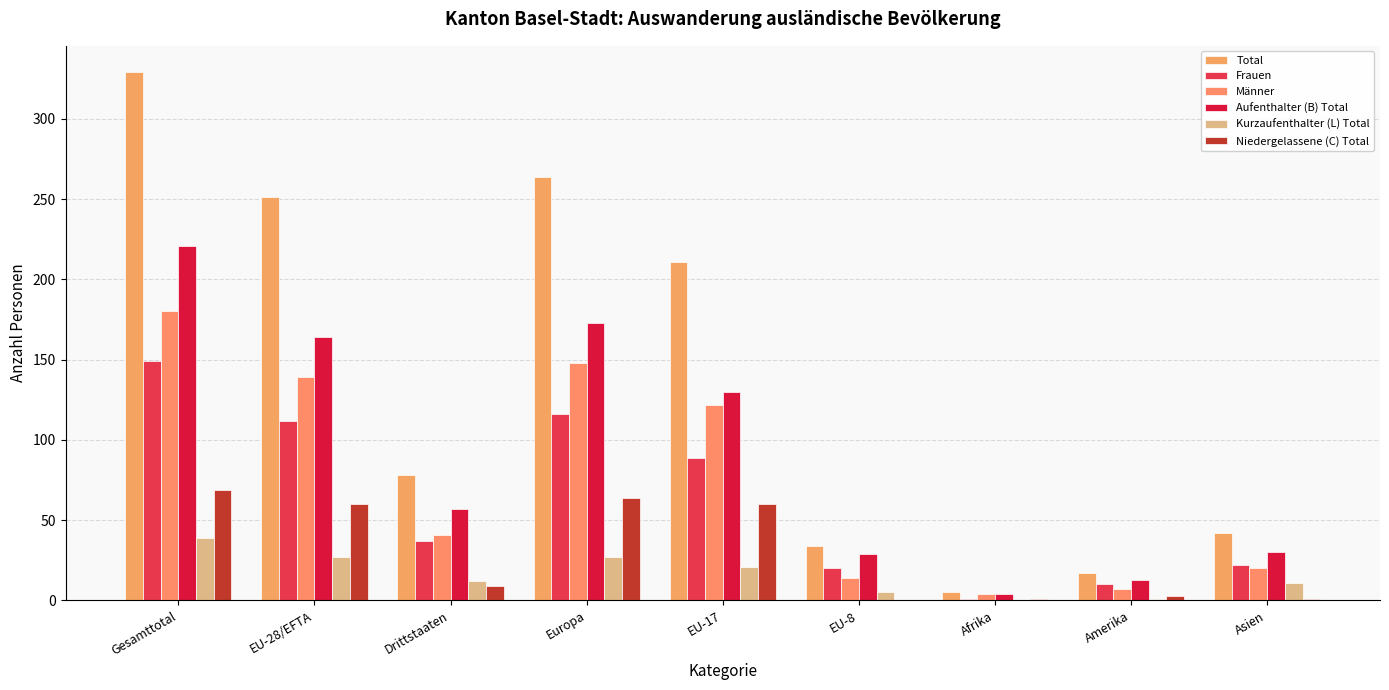

Which series has the largest range (max minus min)?

Total